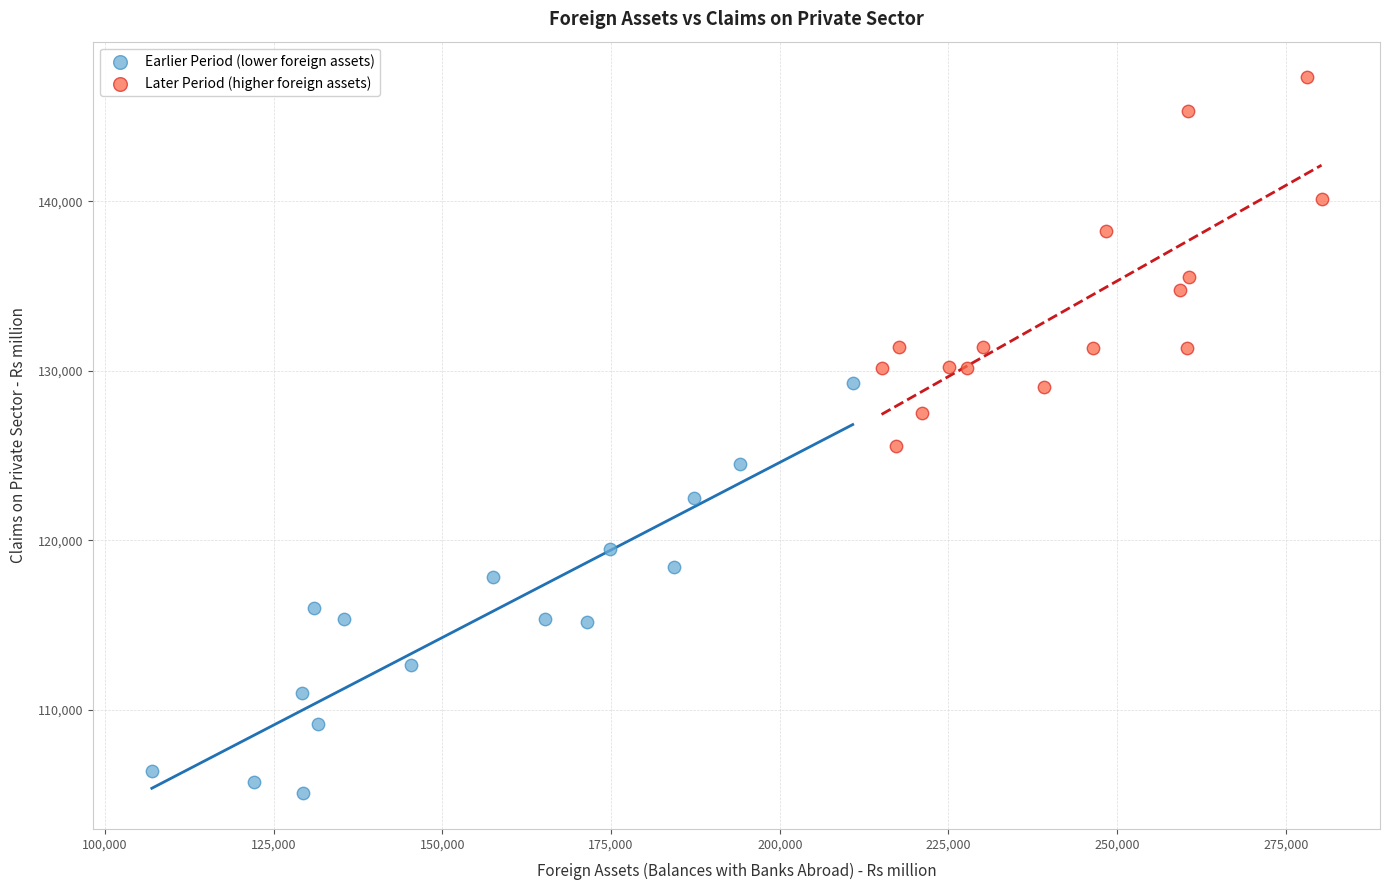

Which series reaches the minimum Y coordinate?

Earlier Period (lower foreign assets)